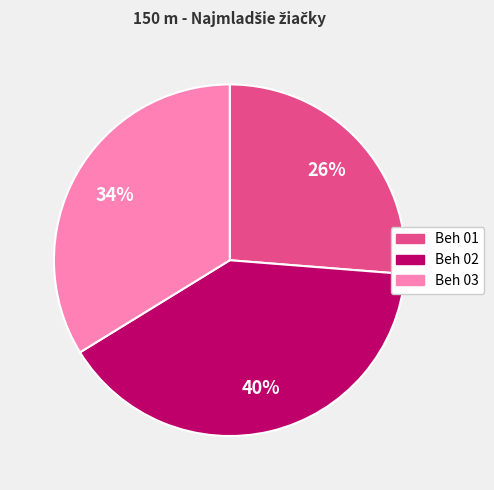

Which slice is the largest?

Beh 02